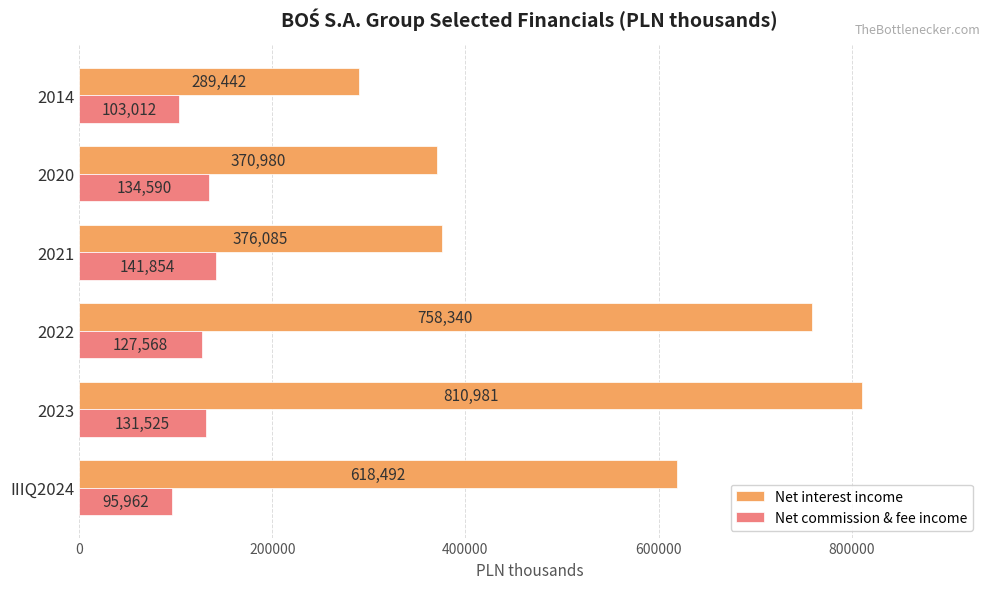

What is the sum of all Net commission & fee income values?

734511